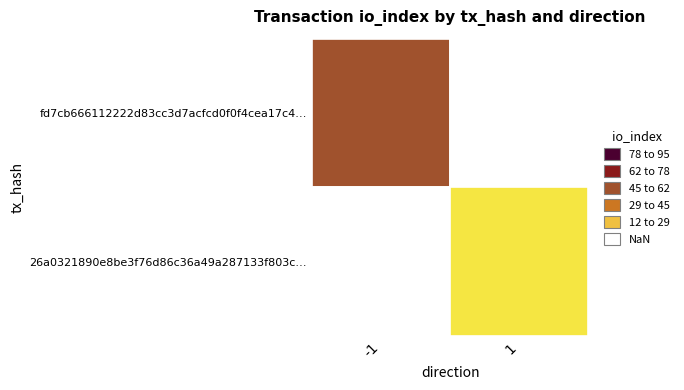

Between direction and io_index, which is larger?

io_index